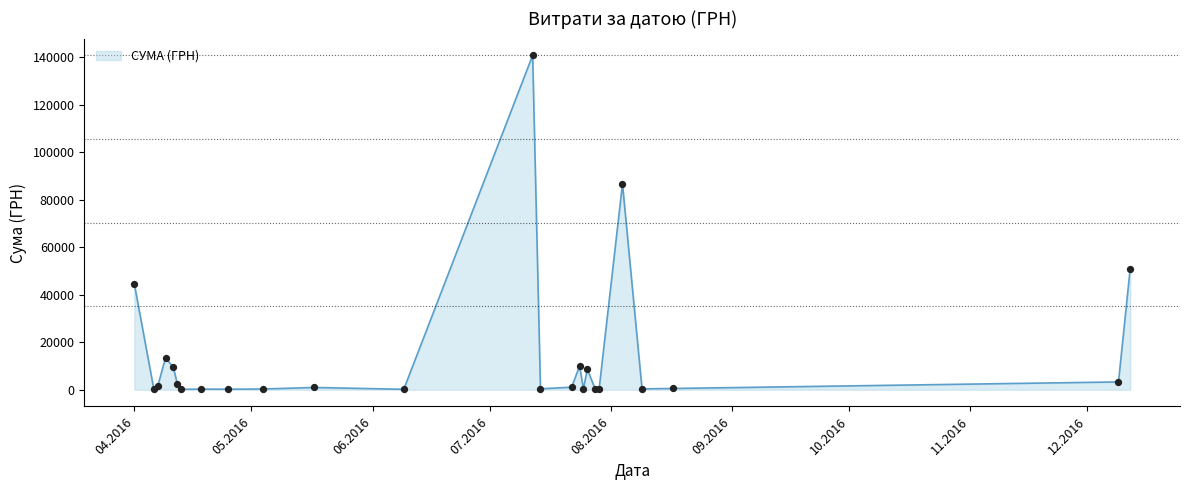

What is the greatest value displayed?

140706.2